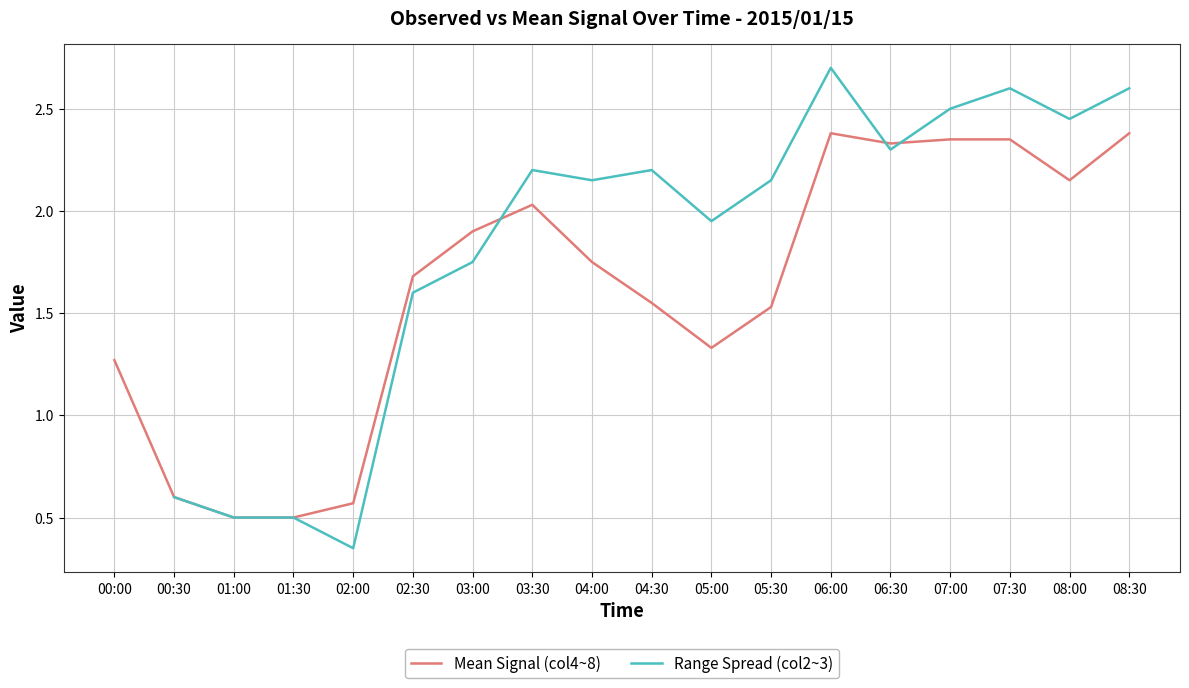

The Mean Signal (col4~8) series shows 0.3 at 05:30. True or false?

False